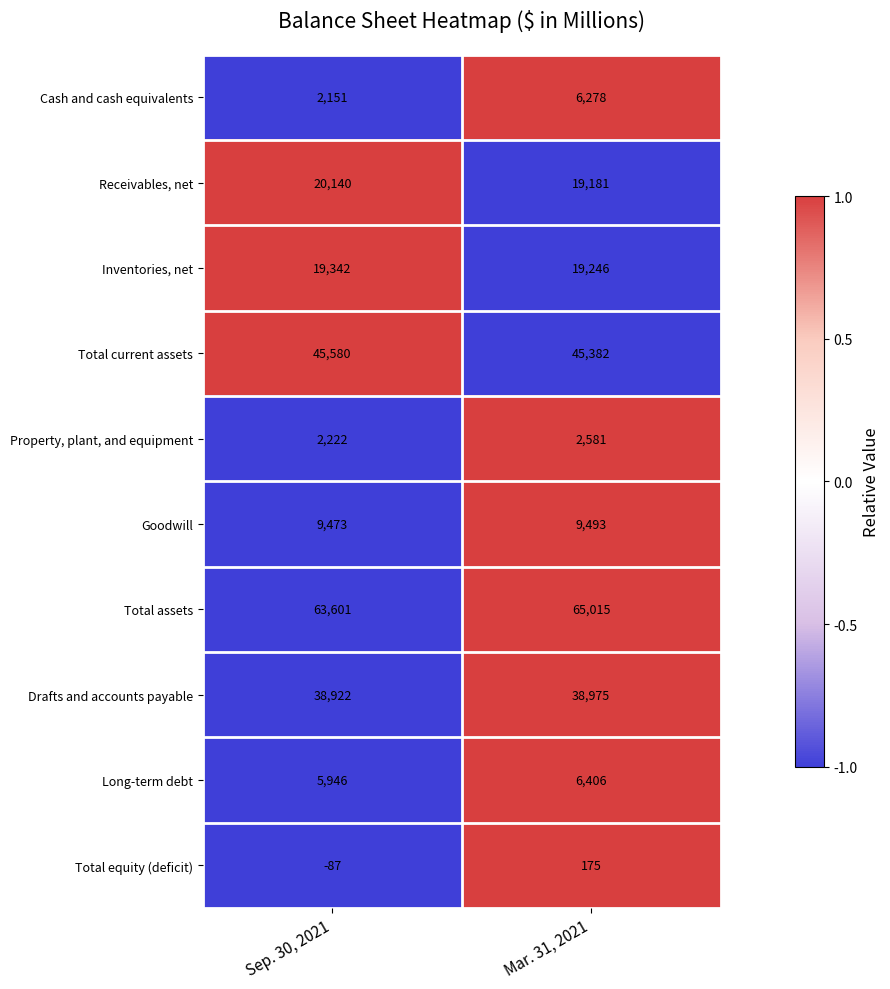

How many distinct data groups are displayed?

10